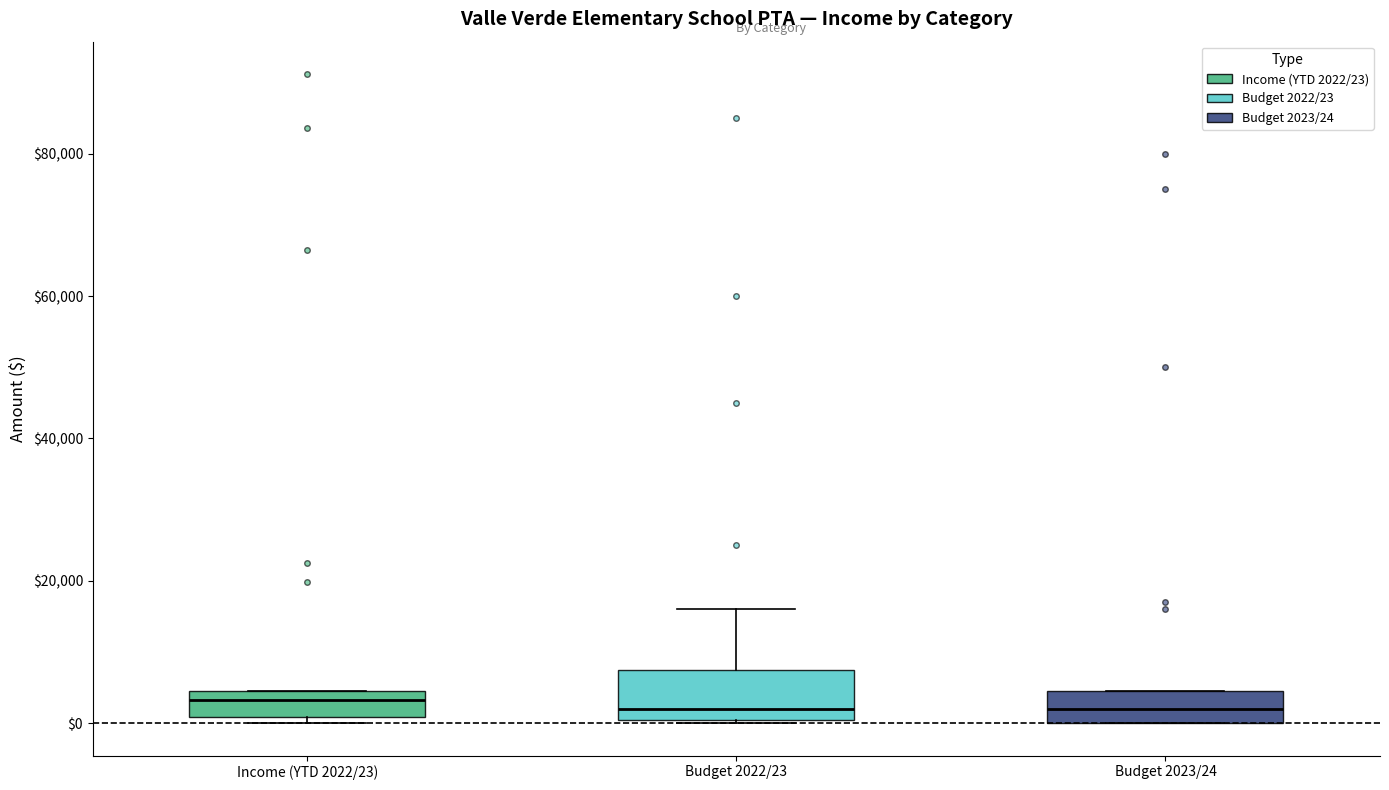

Reading left to right, read every box against the y-axis: the position of its median line, the range the box covers, and the ends of its whiskers. The values are not printed on the chart, so give them approximately, as read against the axis.

Income (YTD 2022/23): median 4000 (inside the box), box 0 to 4000, whiskers 0 (just below the box's lower edge) to 4000
Budget 2022/23: median 2000, box 0 to 8000, whiskers 0 to 16000
Budget 2023/24: median 2000, box 0 to 4000, whiskers 0 to 4000